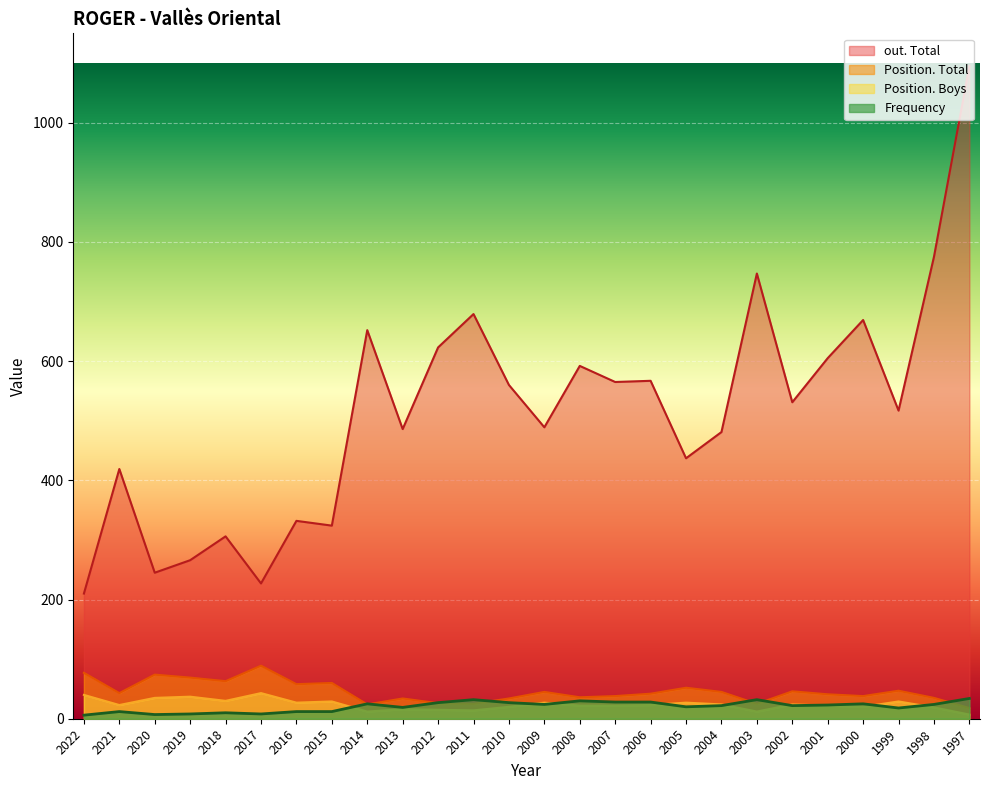

Is it true that Position. Boys equals 15 at 2012?

True